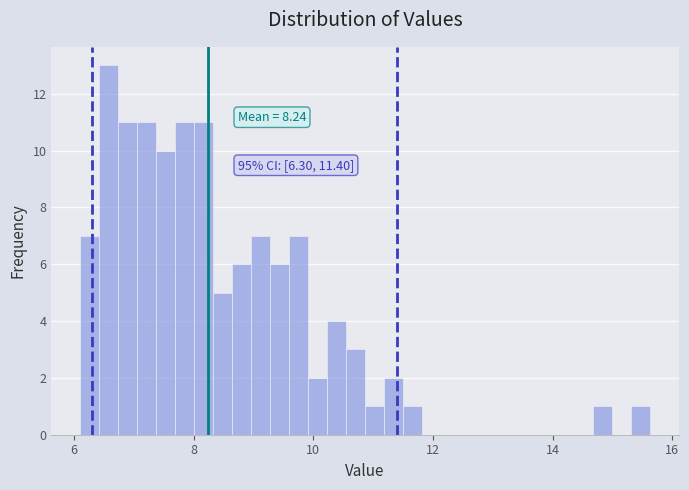

Around what value on the x-axis is the tallest bar? Give the approximate position of its centre, as read against the axis.

6.6